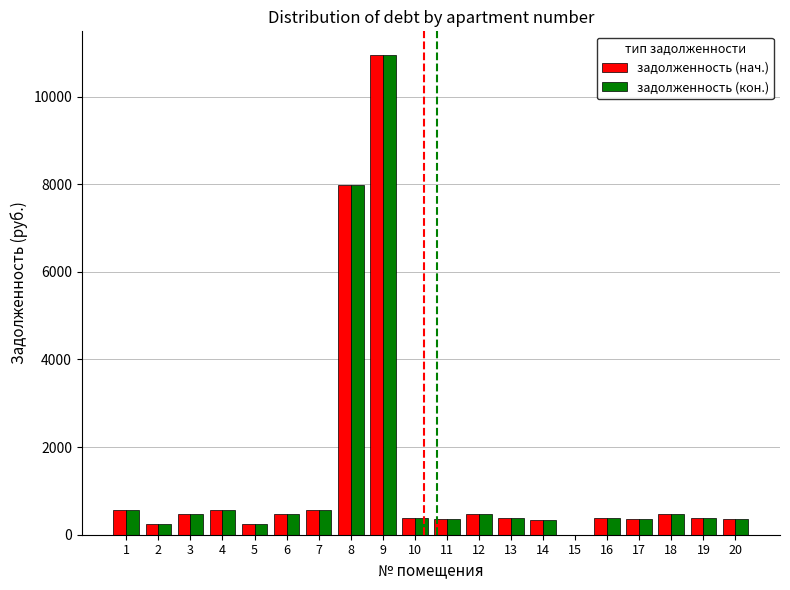

What value does the задолженность (кон.) series have at 18?

470.9